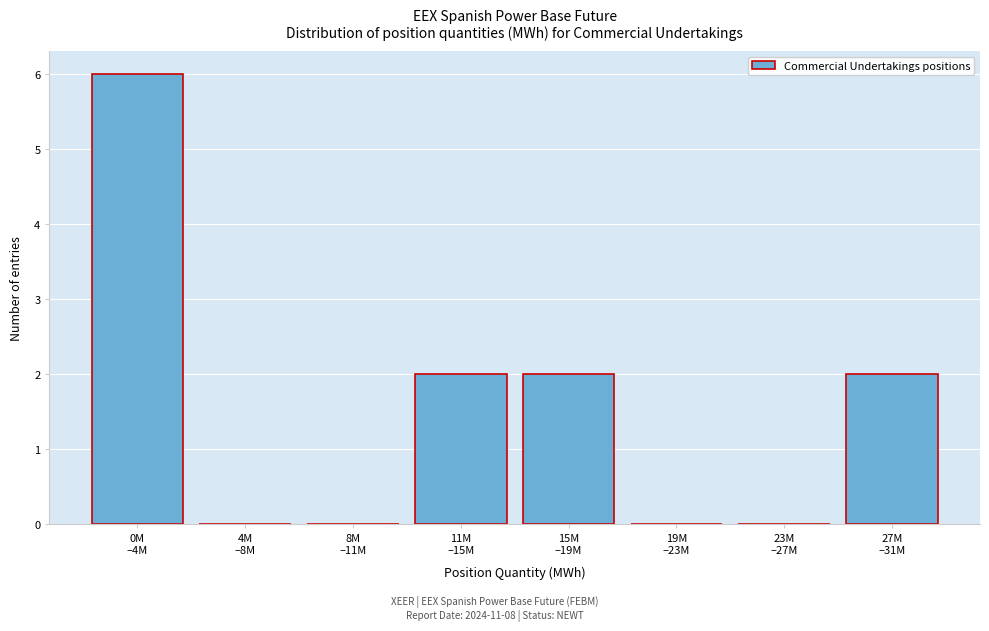

What is the greatest value displayed?

6